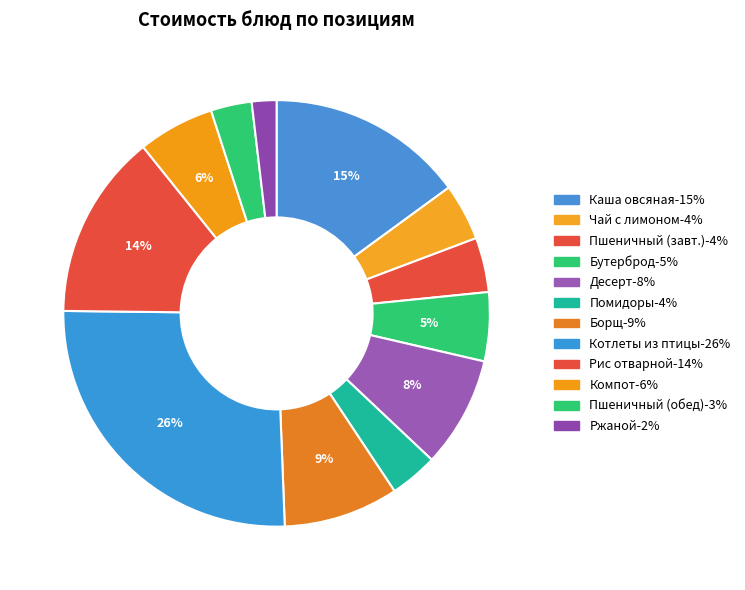

Count the number of slices in the pie.

12